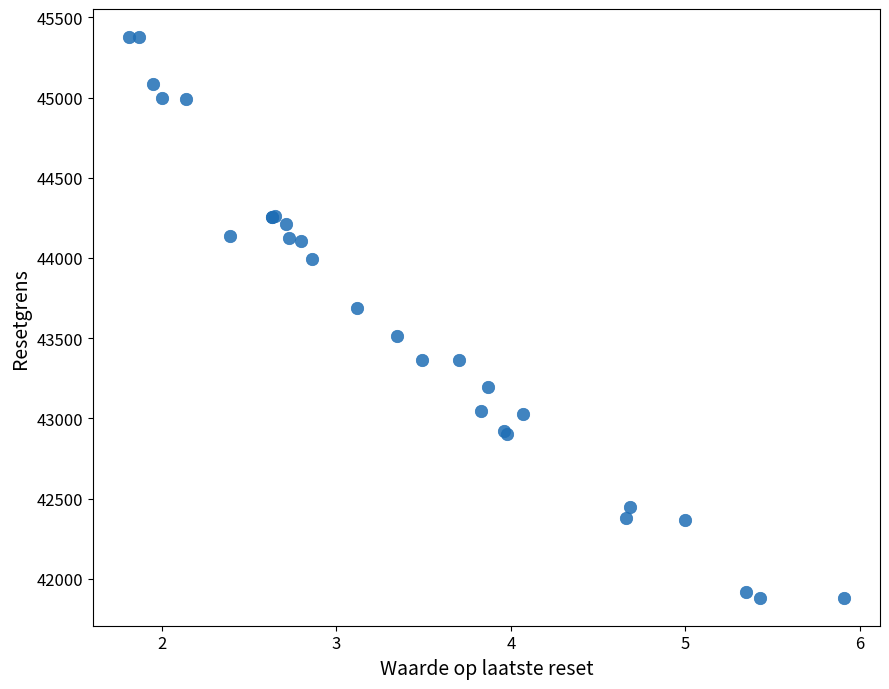

What Y value in the scatter plot is closest to 43629?

43687.0